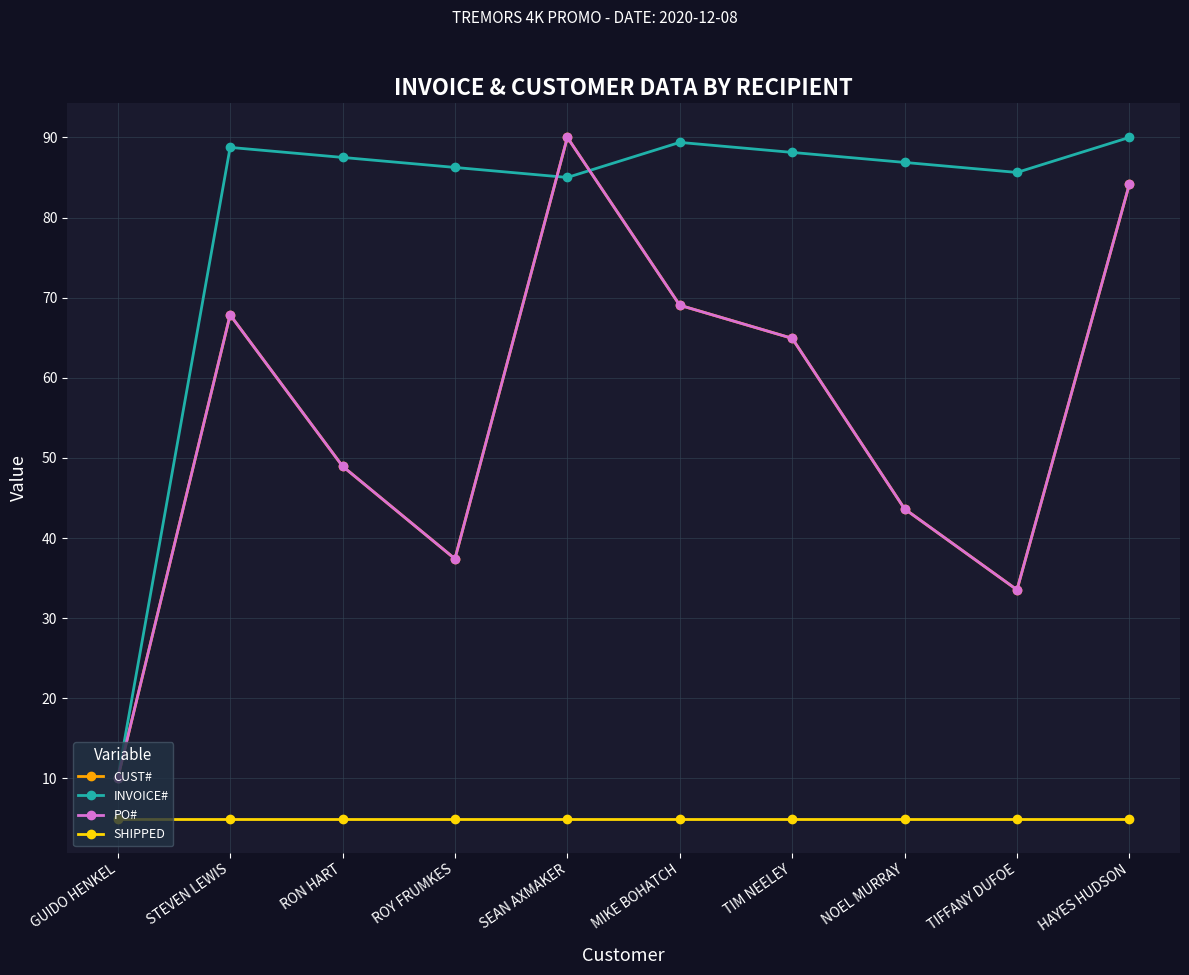

Reading left to right, list all the values displayed in this chart.

CUST#: 10.0	67.9	49.0	37.4	90.0	69.1	64.9	43.6	33.5	84.2
INVOICE#: 10.0	88.8	87.5	86.2	85.0	89.4	88.1	86.9	85.6	90.0
PO#: 10.0	67.9	49.0	37.4	90.0	69.1	64.9	43.6	33.5	84.2
SHIPPED: 5.0	5.0	5.0	5.0	5.0	5.0	5.0	5.0	5.0	5.0